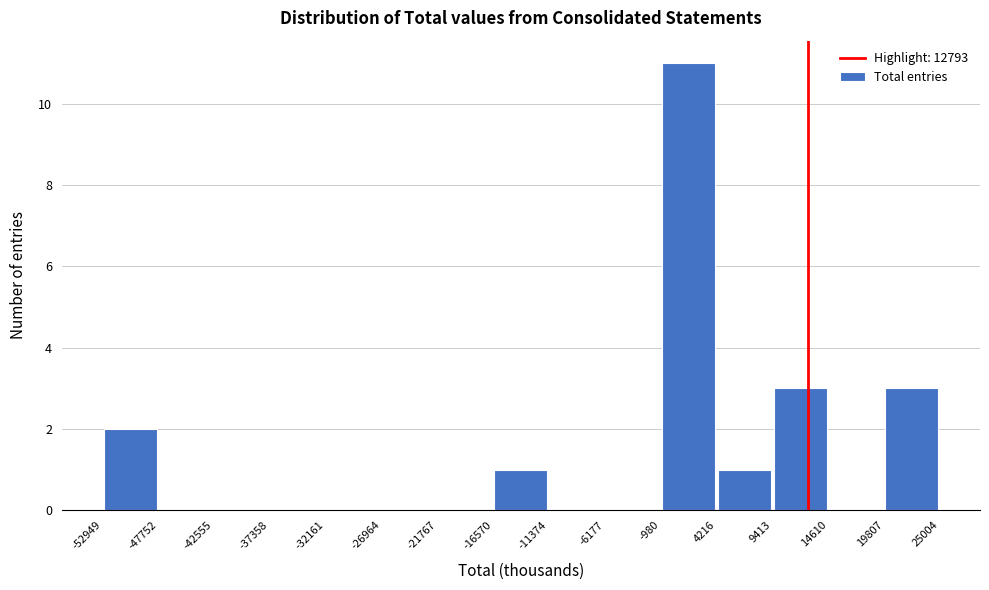

What is the height of the bar covering 19807 to 25004 on the x-axis? The values are not printed on the chart, so give them approximately, as read against the axis.

3